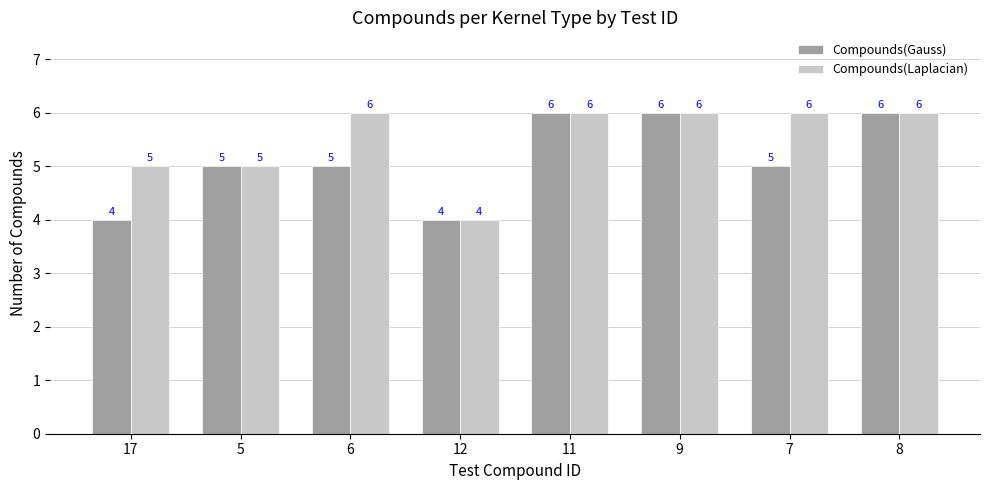

What are all the series names shown in the legend?

Compounds(Gauss), Compounds(Laplacian)